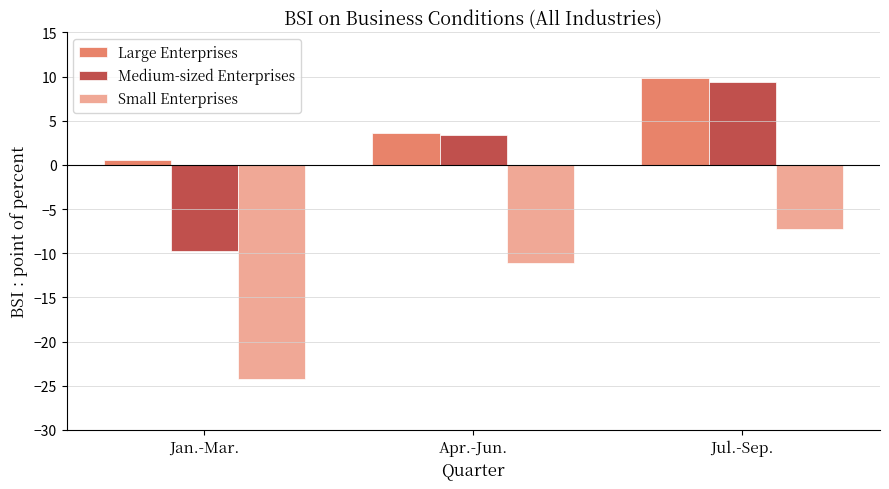

At which label does Large Enterprises first exceed 3?

Apr.-Jun.